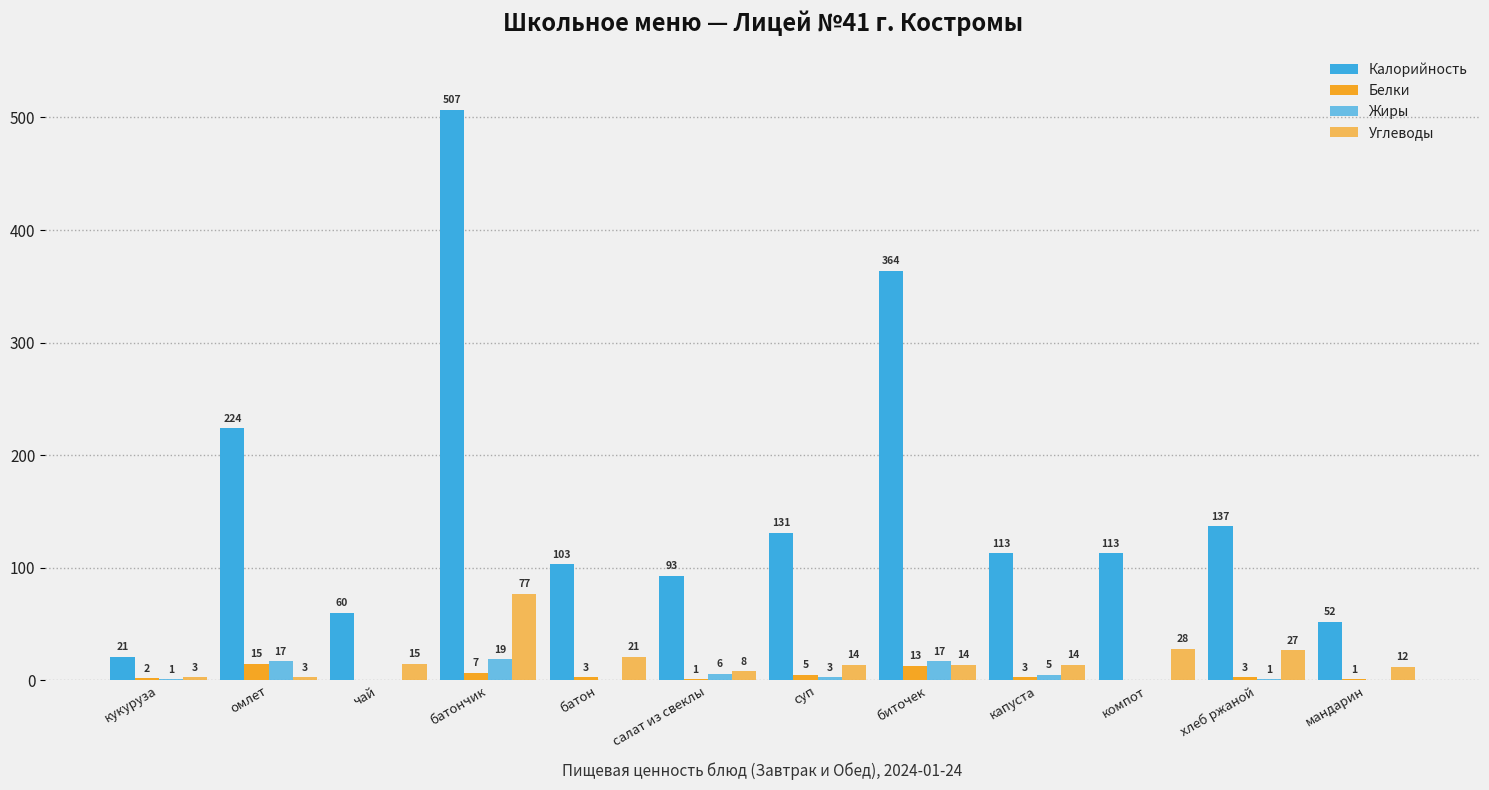

What is the maximum value shown in the chart?

507